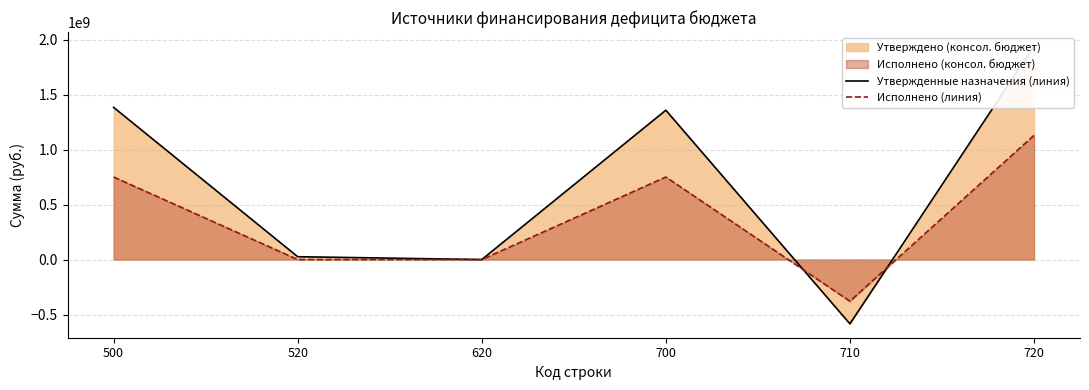

Does the chart have visible grid lines?

Yes